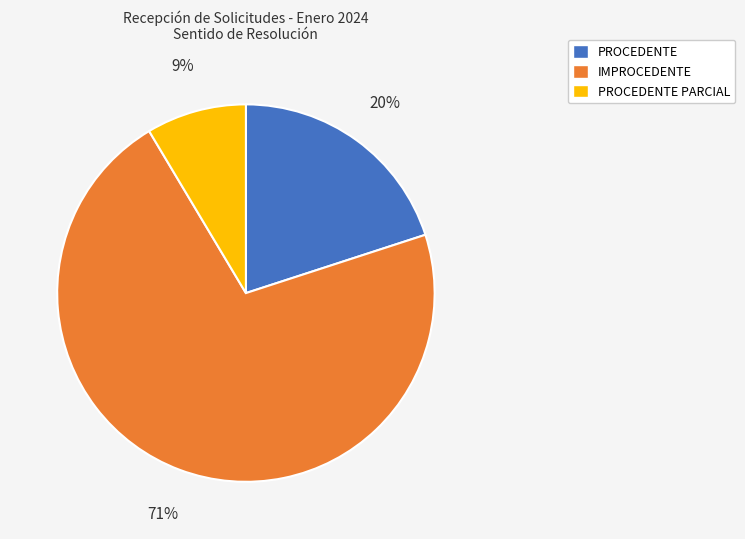

Count the number of slices in the pie.

3